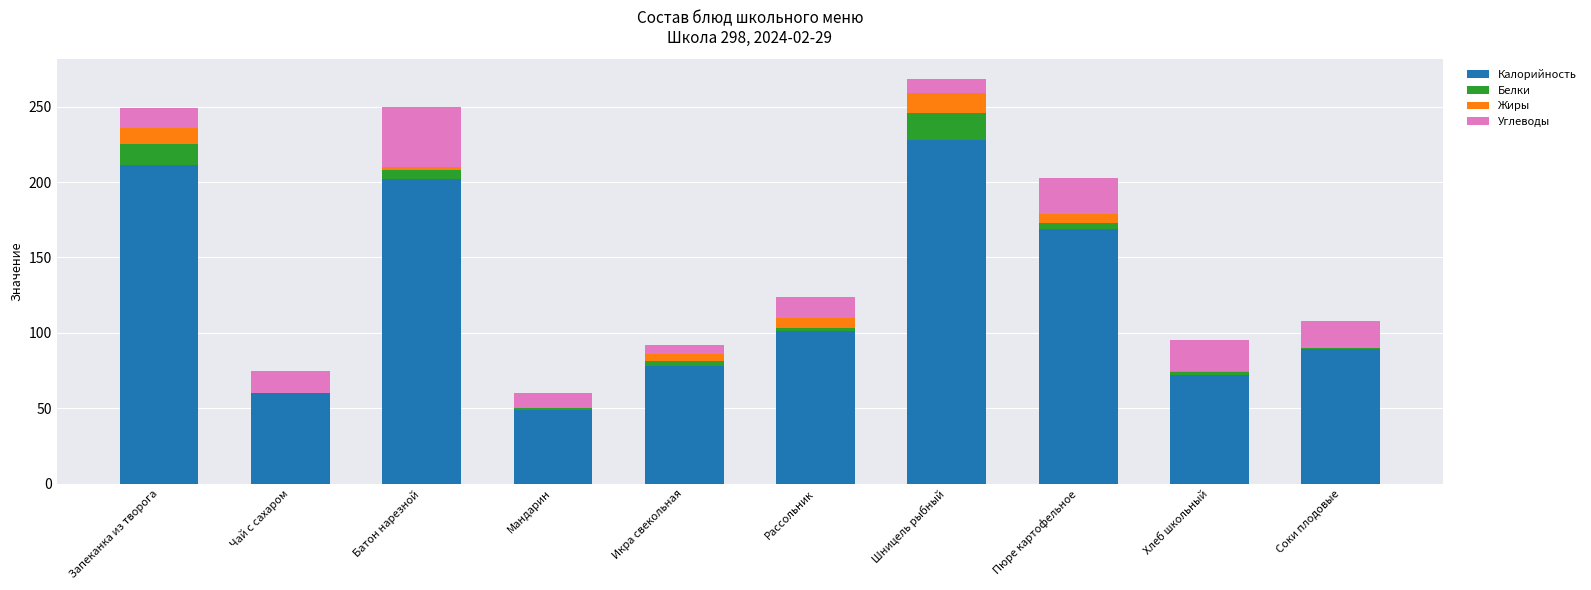

What is the maximum value for Калорийность?

228